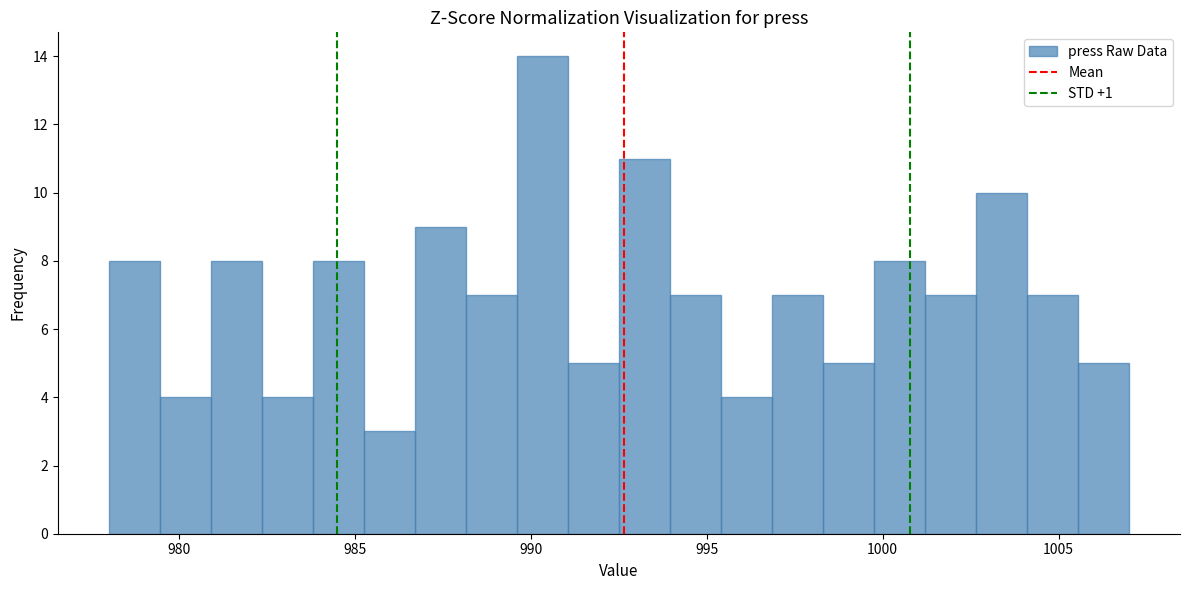

Around what value on the x-axis is the tallest bar? Give the approximate position of its centre, as read against the axis.

990.5